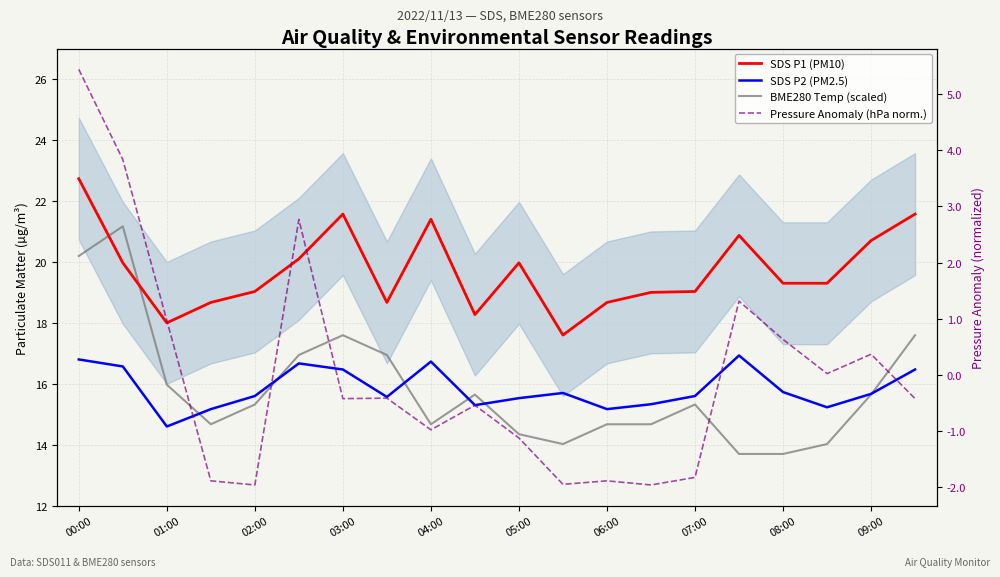

At which category is the sum across all series the highest?

00:00